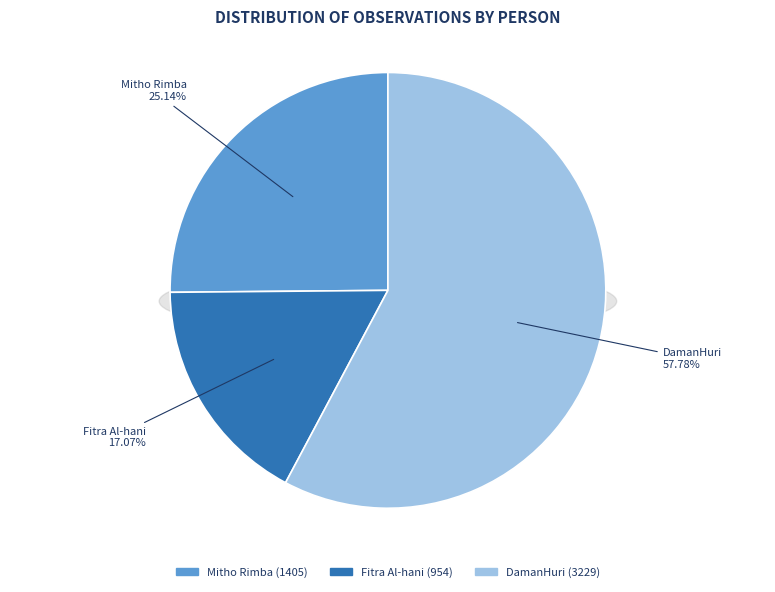

To the nearest percent, what is the combined percentage of DamanHuri and Fitra Al-hani?

75%